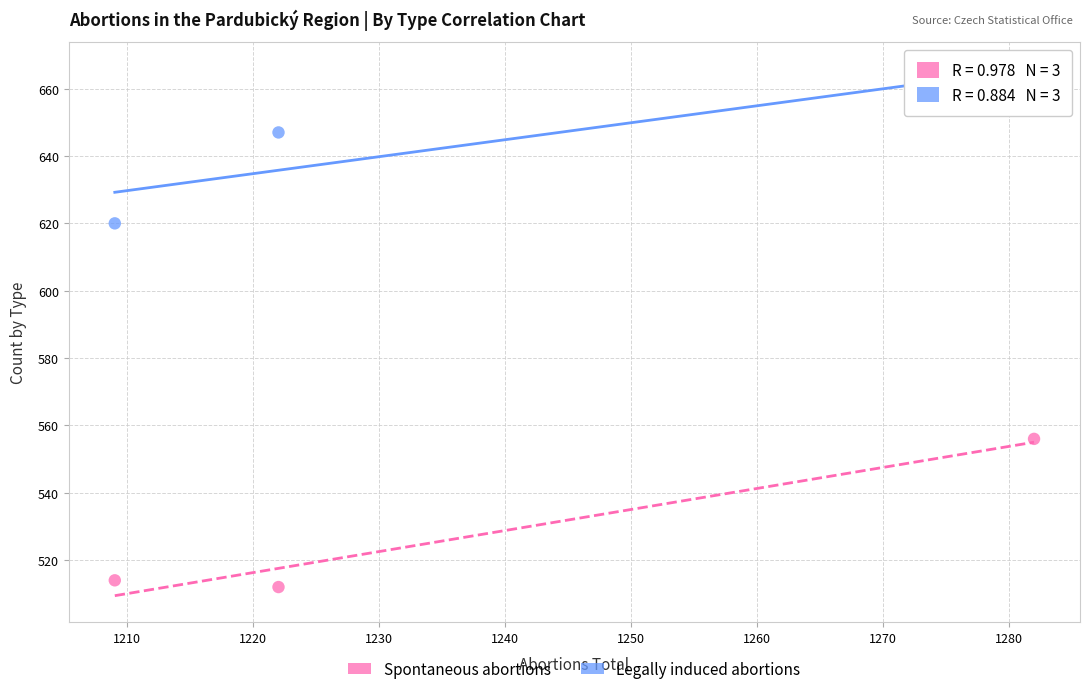

Which series contains the lowest Y value?

Spontaneous abortions